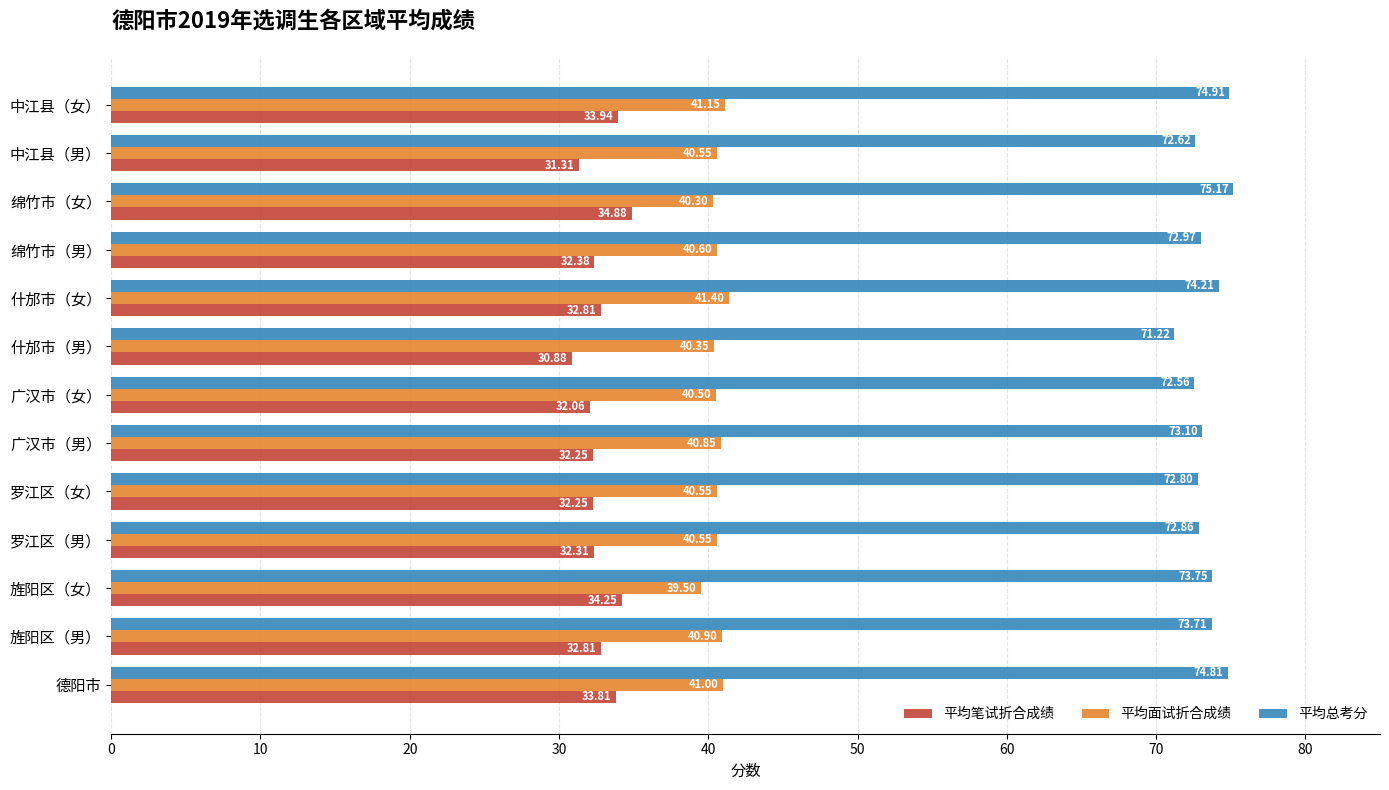

List the series in order of their overall mean, lowest first.

平均笔试折合成绩, 平均面试折合成绩, 平均总考分